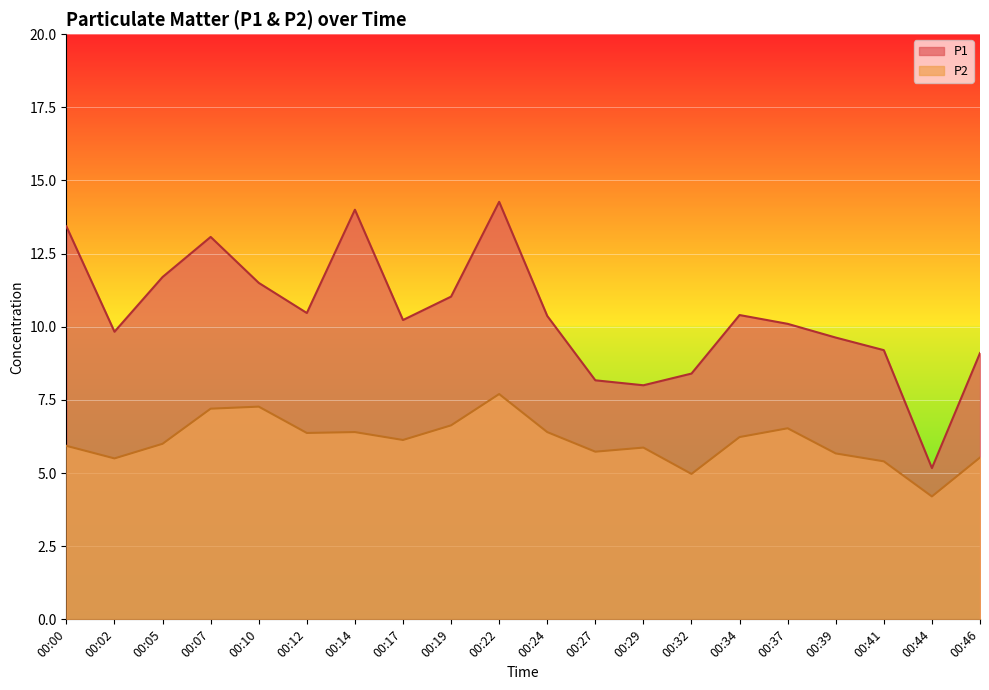

List the series in order of their overall mean, lowest first.

P2, P1